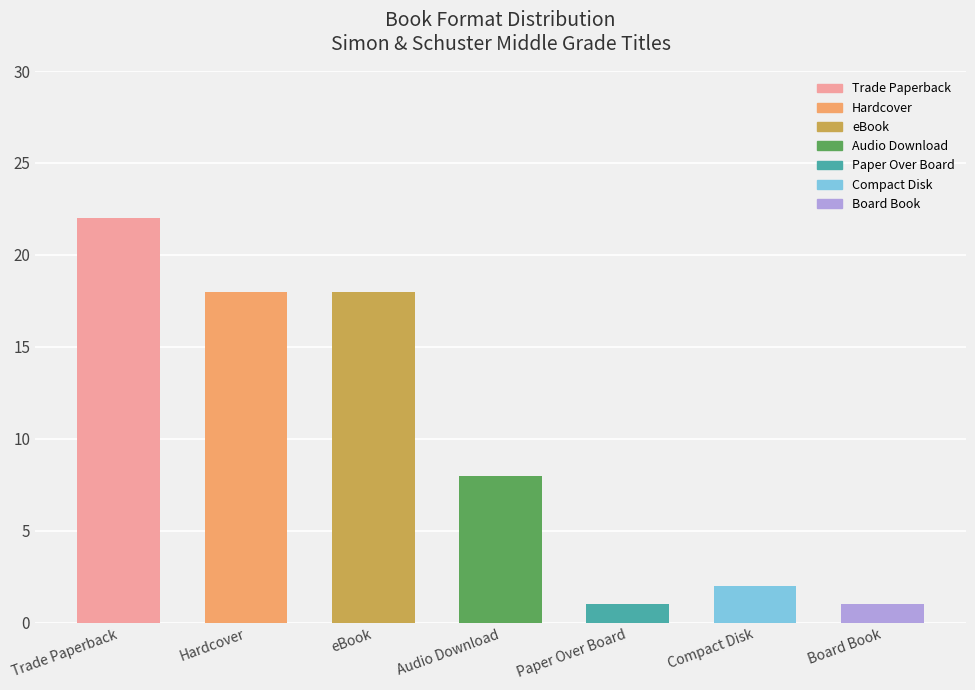

What is the difference between the second highest and second lowest values?

17